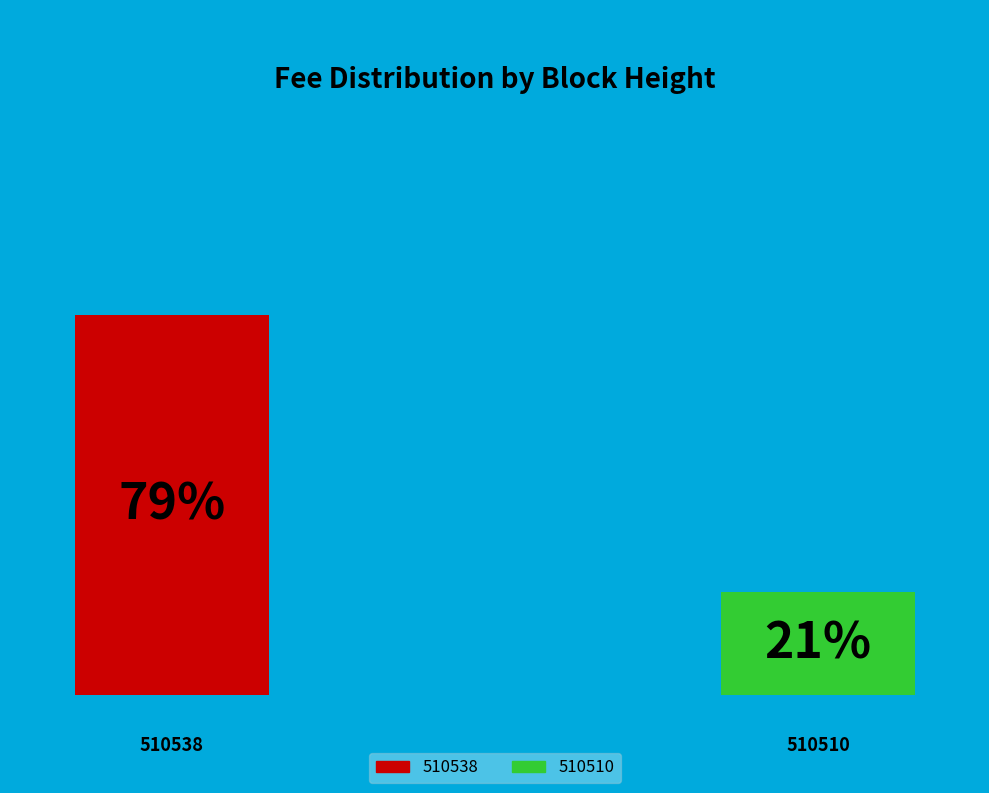

True or false: 510538 accounts for 88% of the total.

False